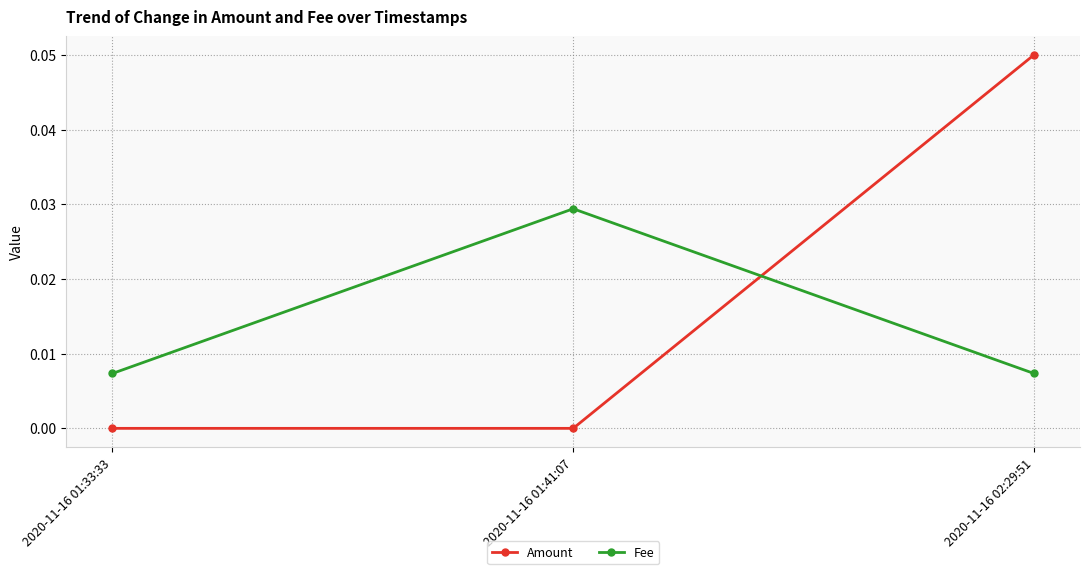

Rank the series by their maximum value, from highest to lowest.

Amount, Fee